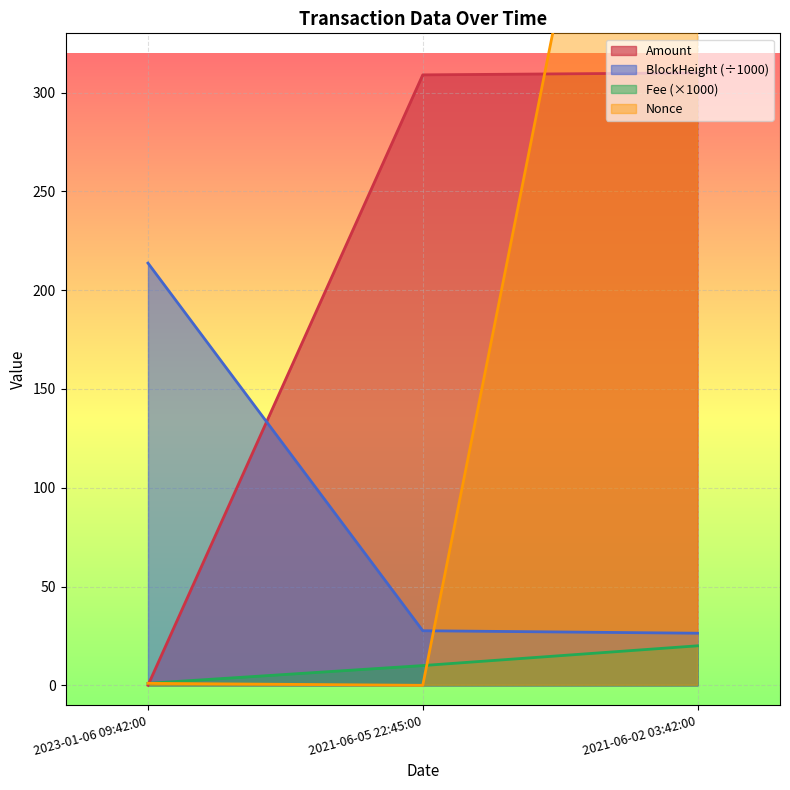

Between 2023-01-06 09:42:00 and 2021-06-02 03:42:00, which series saw the biggest shift?

Nonce